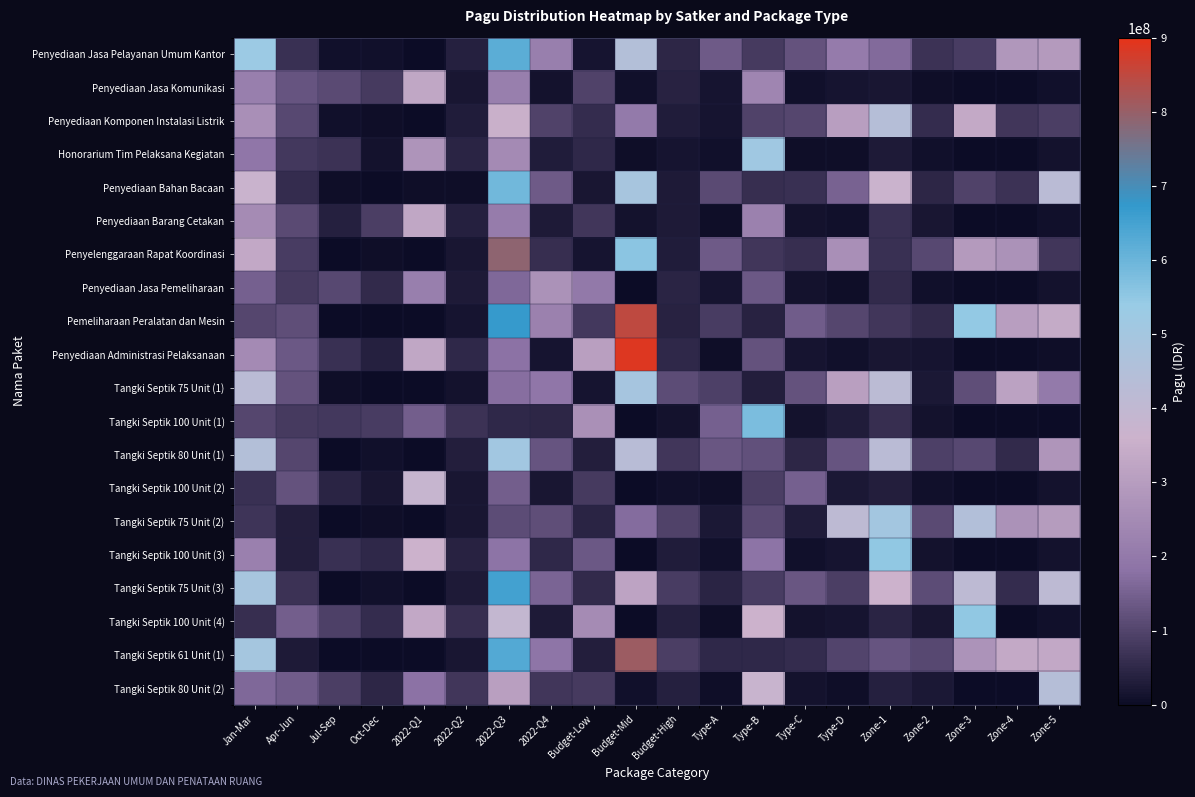

How many series are shown in this chart?

20